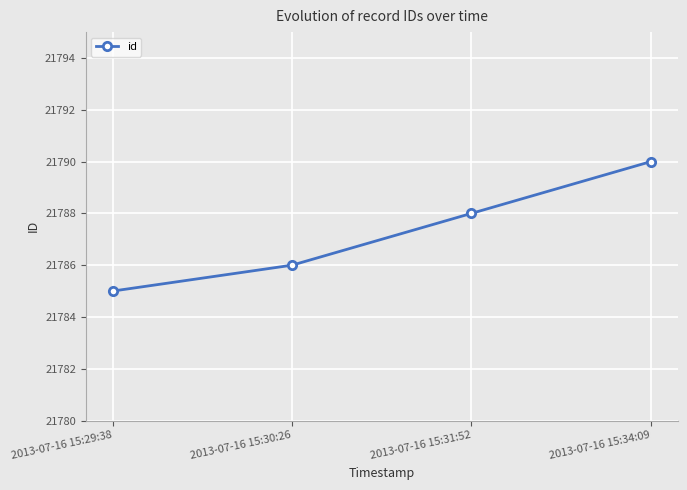

Reading left to right, what are all the values shown in this chart?

2013-07-16 15:29:38=21785	2013-07-16 15:30:26=21786	2013-07-16 15:31:52=21788	2013-07-16 15:34:09=21790